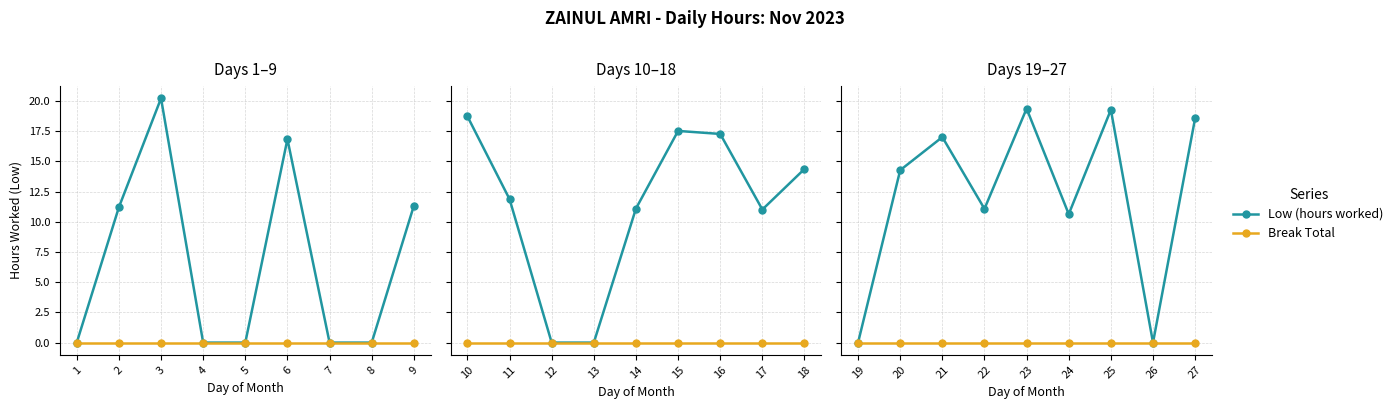

Which series has the largest range (max minus min)?

Low (hours worked)